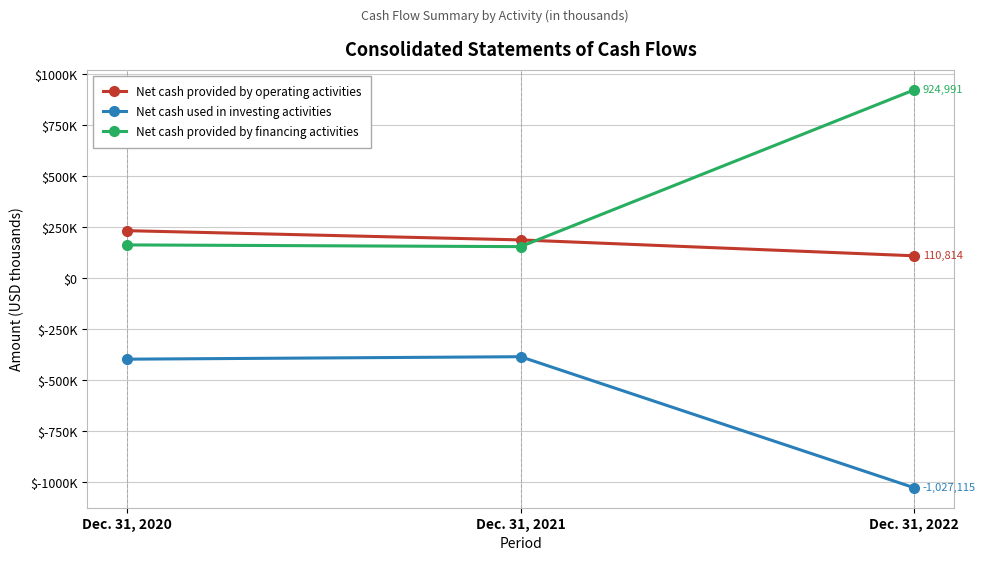

What is the lowest value of the Net cash provided by financing activities series?

155759